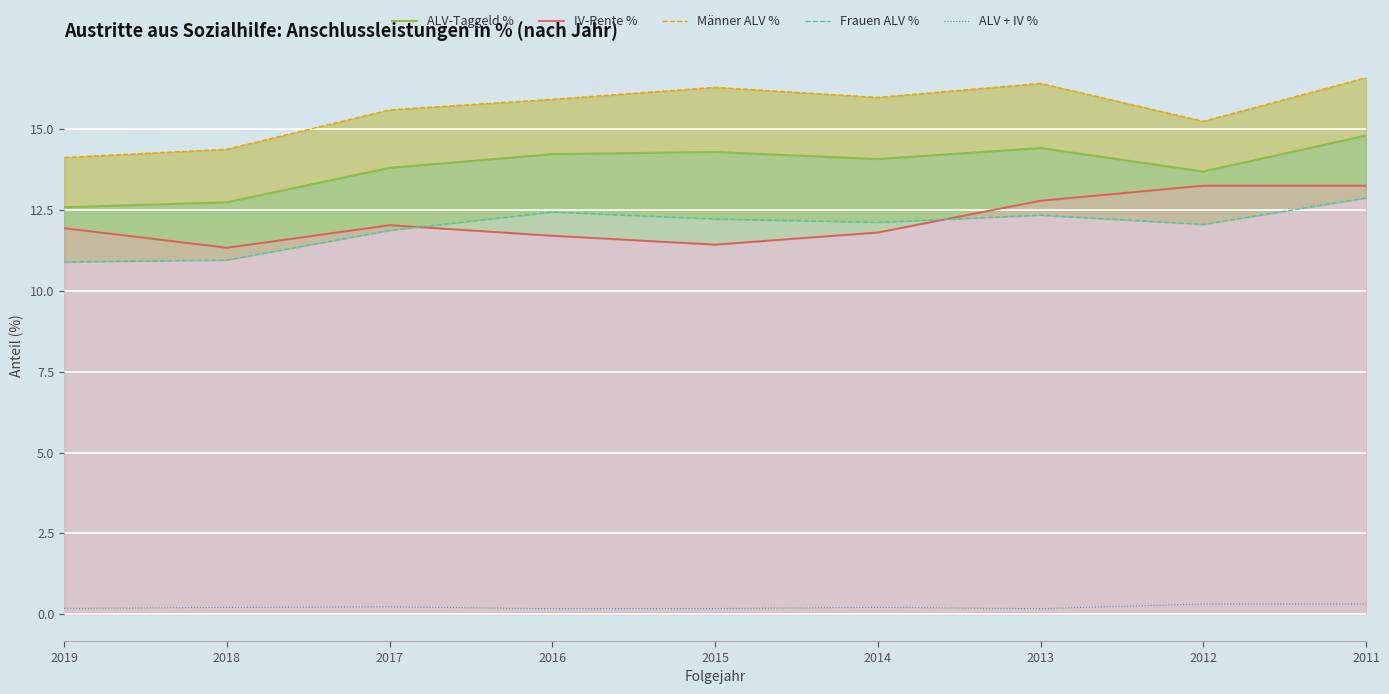

Read the Frauen ALV % value at 2016.

12.4